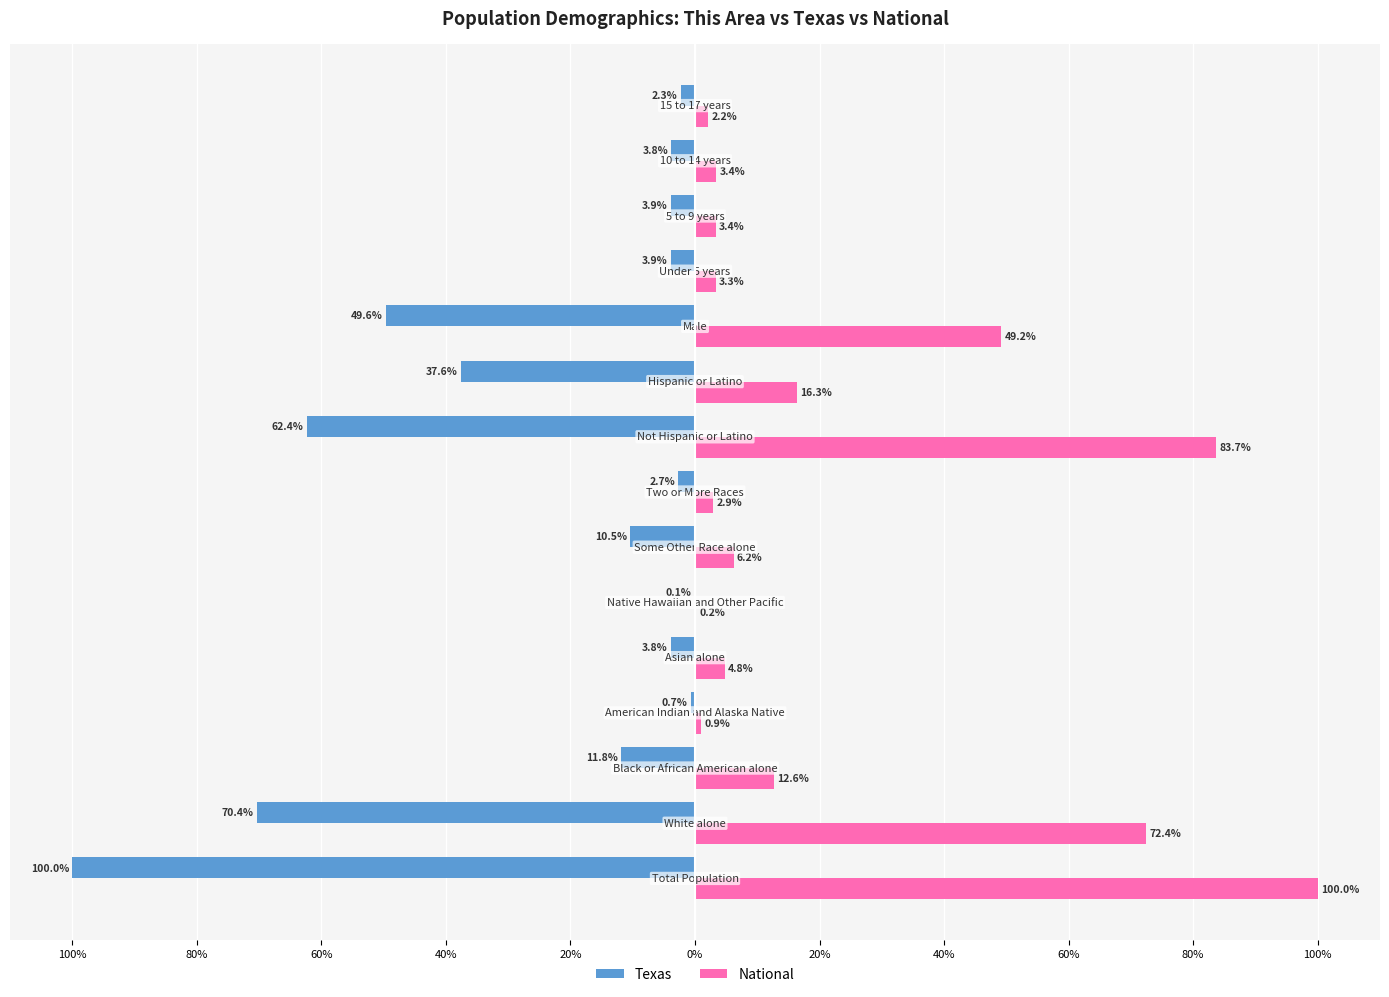

What is the sum of all Texas values?

-363.6